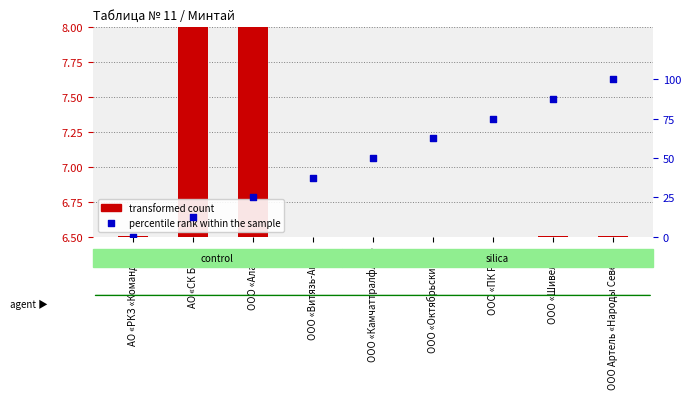

Which series has the largest total across all categories?

percentile rank within the sample